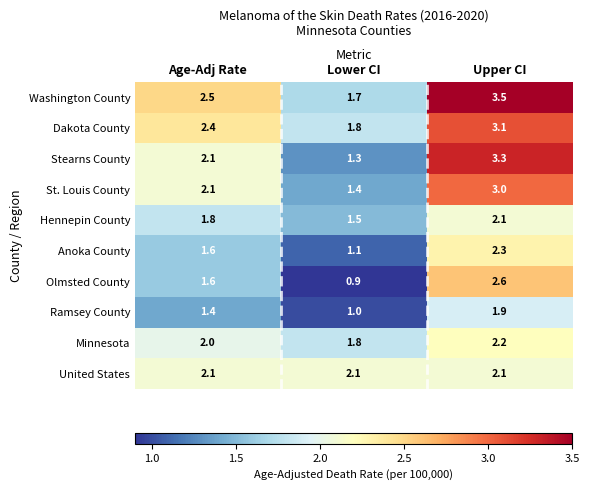

What is the difference between the maximum and minimum values in the Stearns County series?

2.0